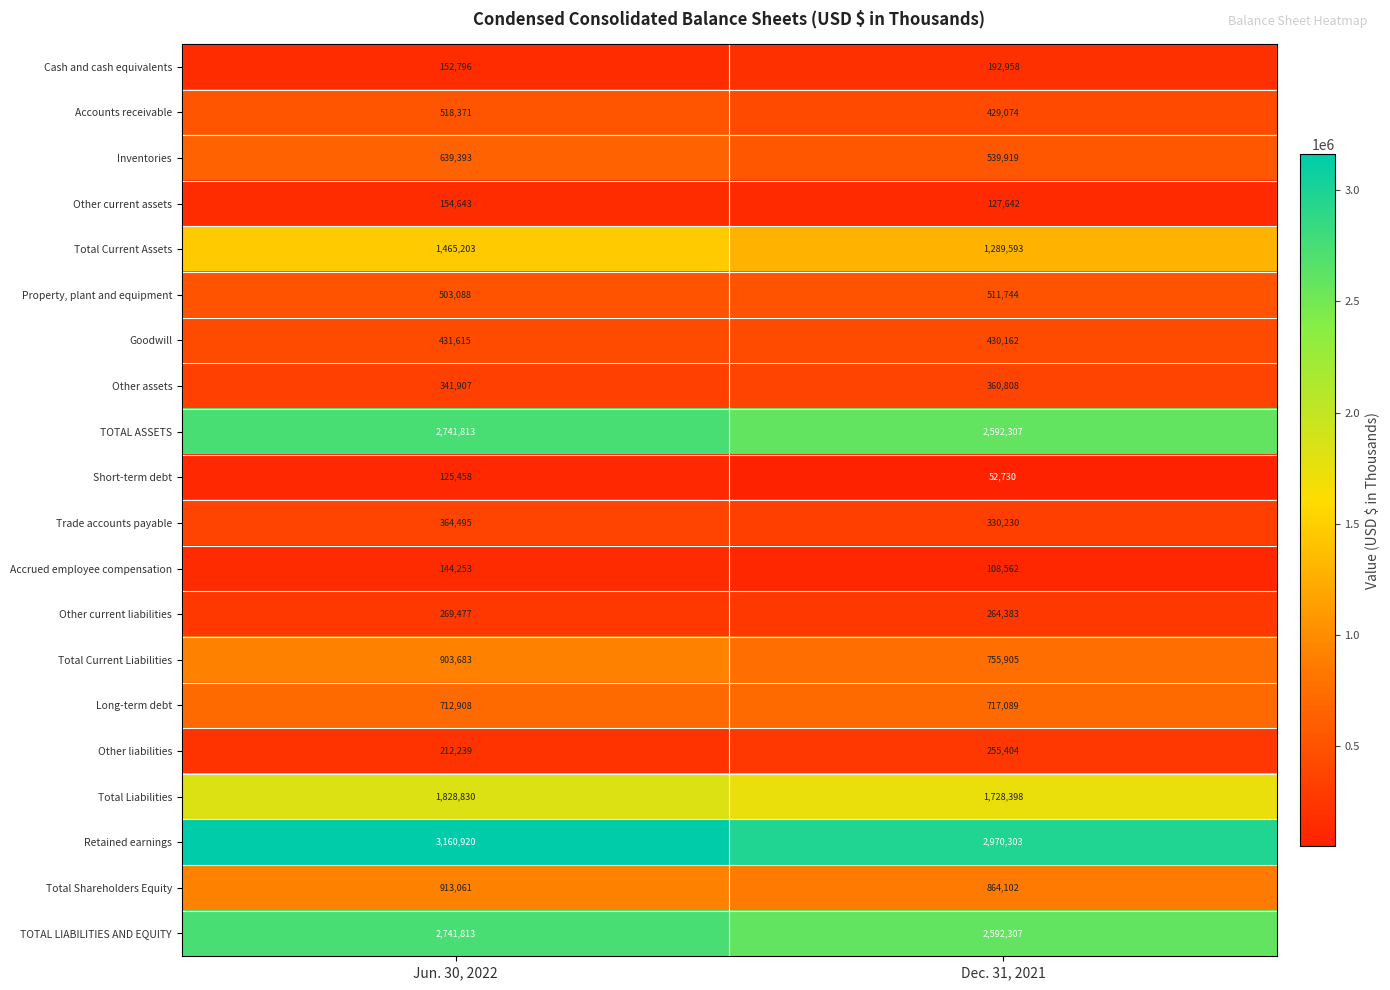

At which category does the chart reach its minimum across all series?

Dec. 31, 2021